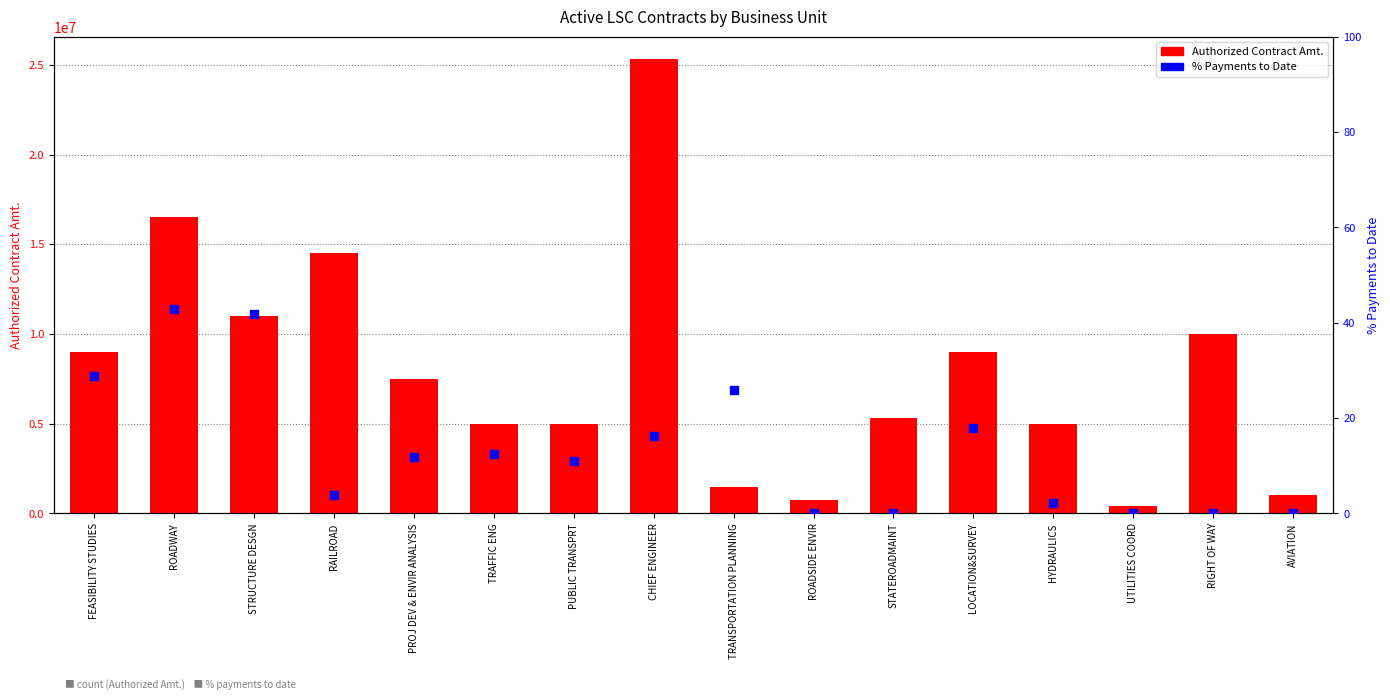

At how many categories does at least one series exceed 4713094?

12